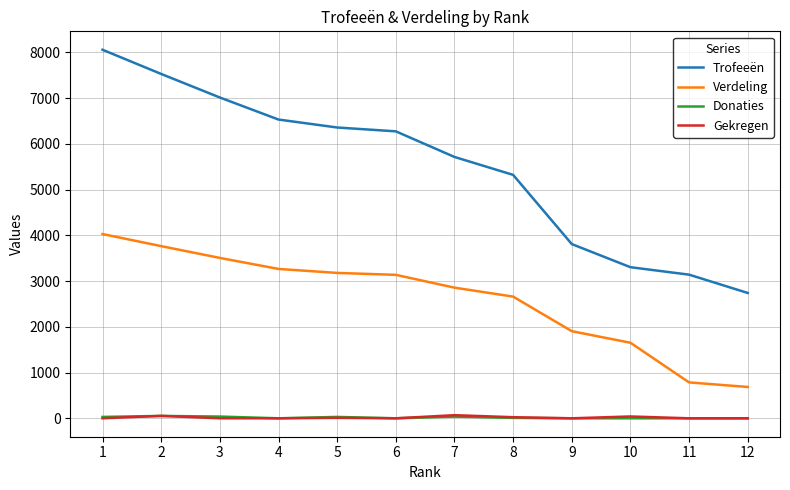

True or false: Trofeeën and Verdeling cross at least once.

False